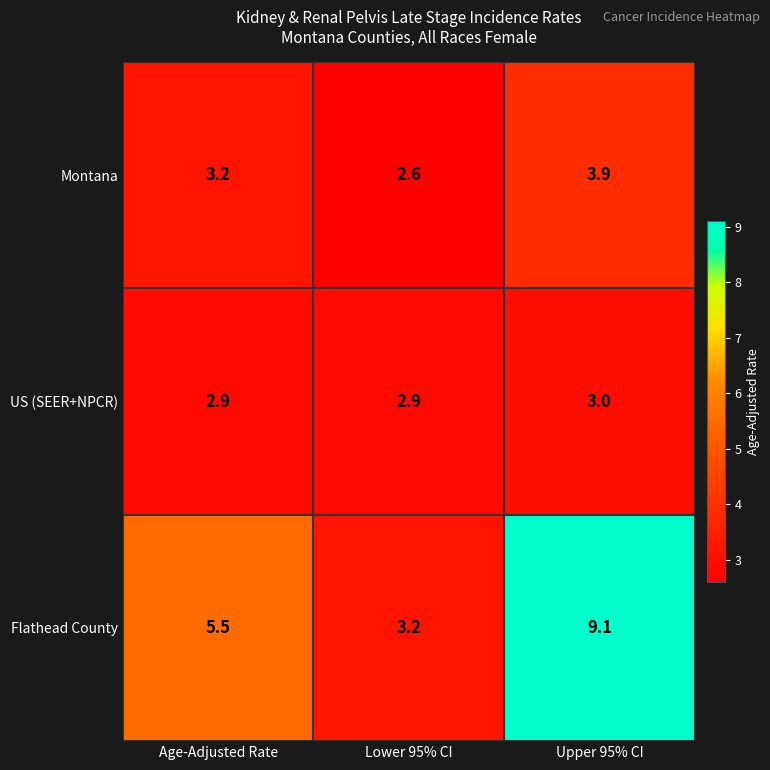

Which category has the highest value across all series?

Upper 95% CI